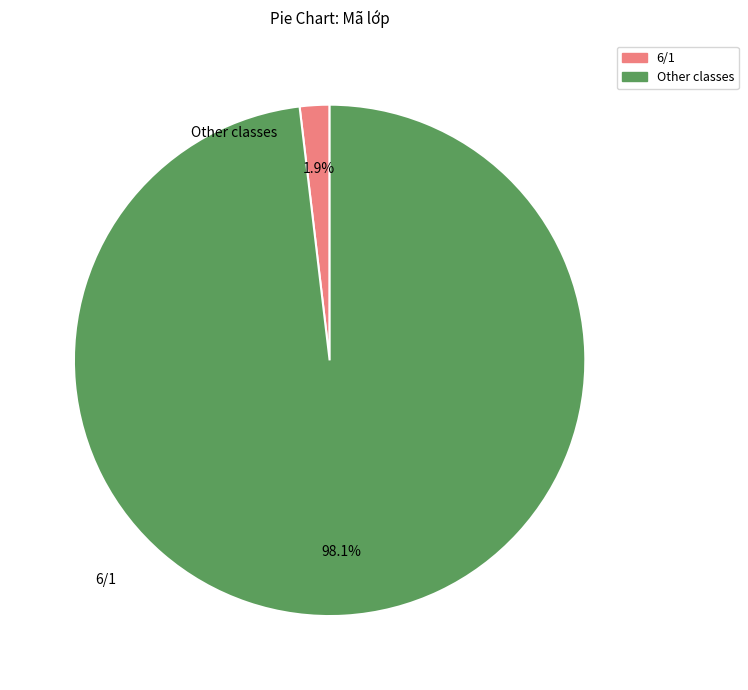

Is there any slice that represents more than half of the pie?

Yes